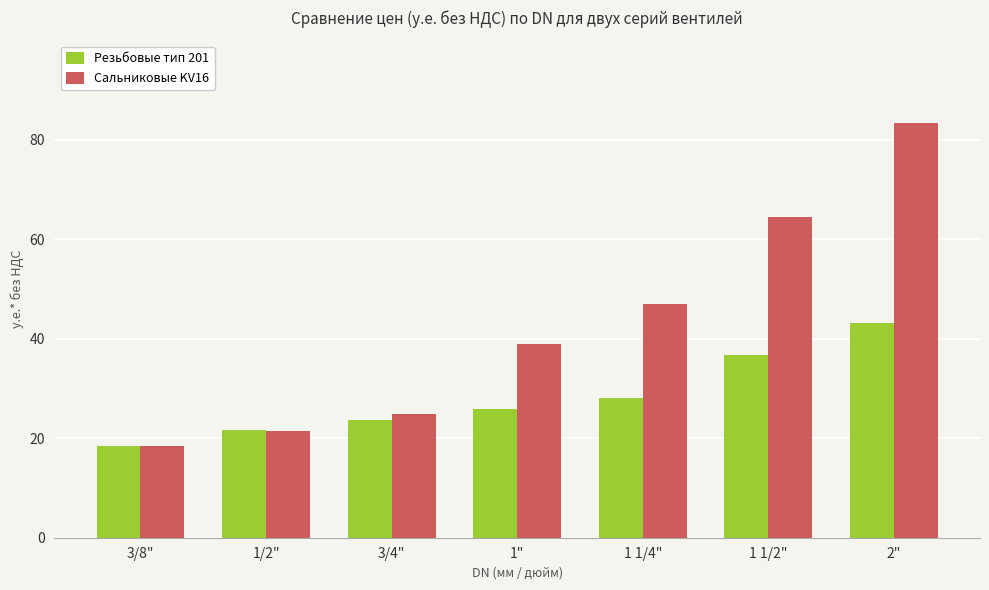

At which label does Сальниковые KV16 first exceed 38?

1"